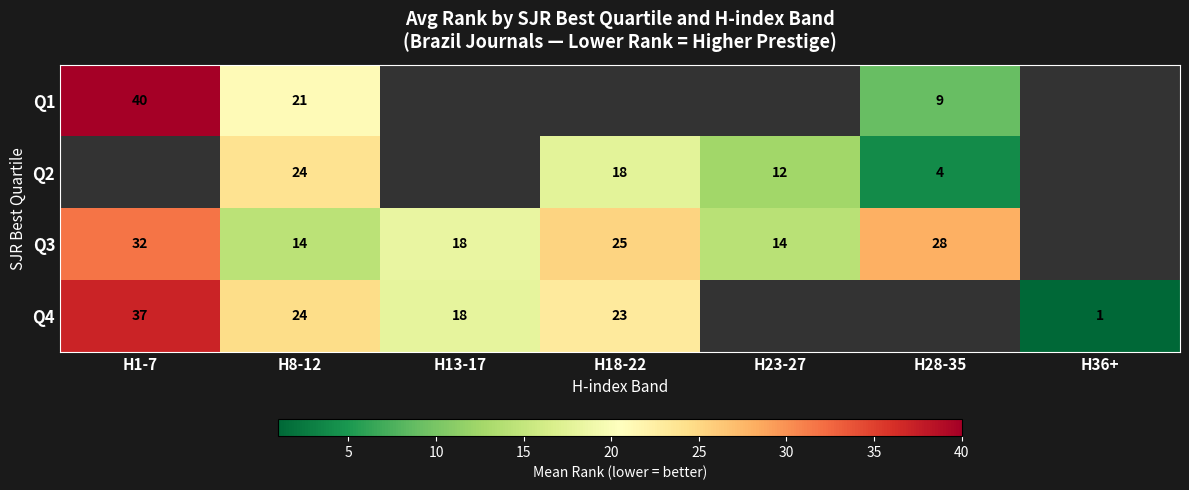

How many categories are shown in the chart?

7